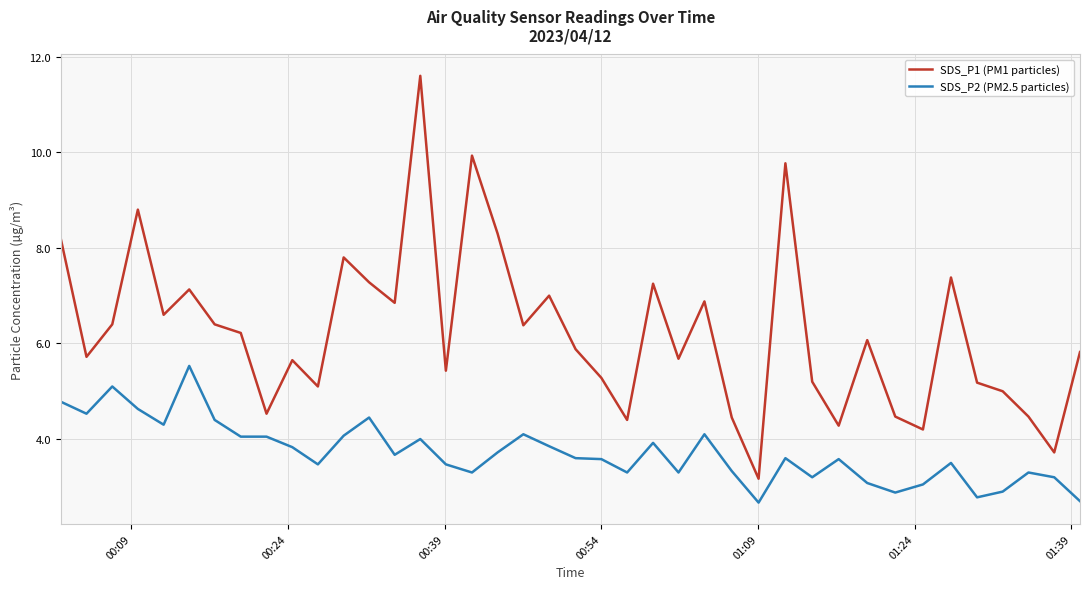

List the series in order of their peak value, lowest first.

SDS_P2 (PM2.5 particles), SDS_P1 (PM1 particles)